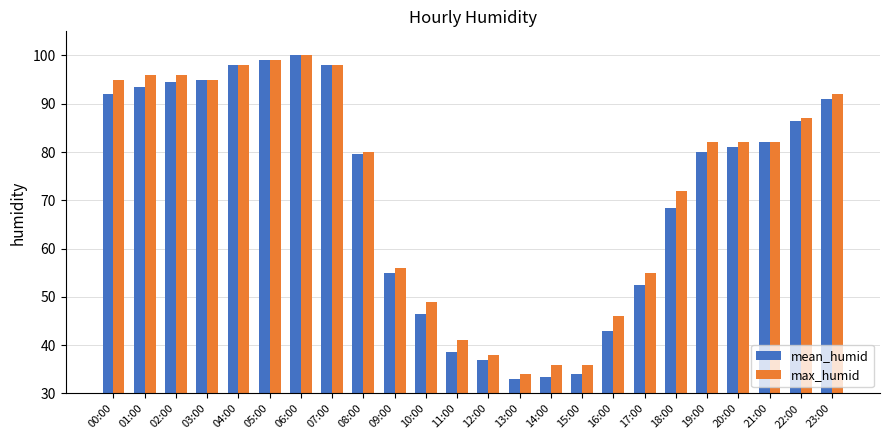

What is the label of the 17th bar from the right?

07:00